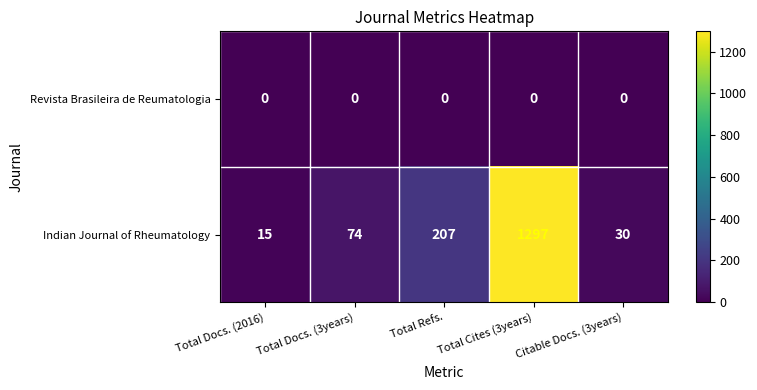

At how many categories does at least one series exceed 18?

4